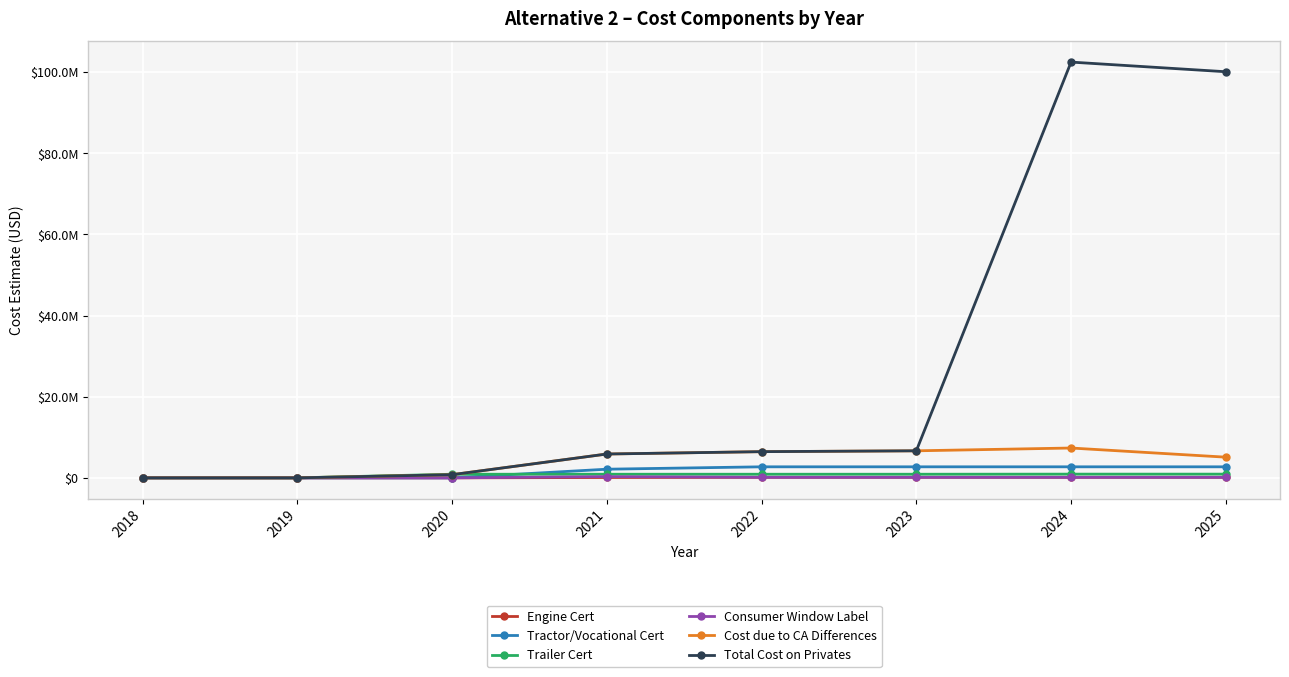

At which category is the sum across all series the highest?

2024